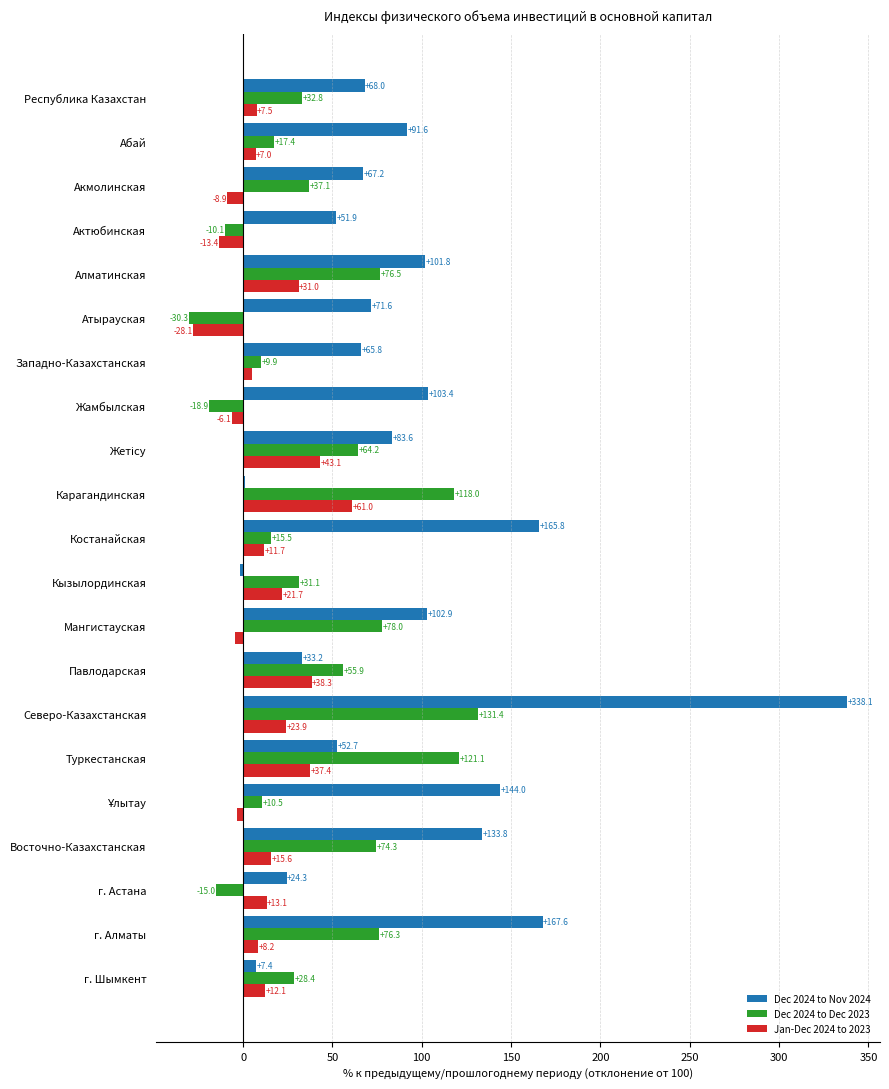

What is the sum of the Dec 2024 to Nov 2024 values at Акмолинская and Актюбинская?

119.1